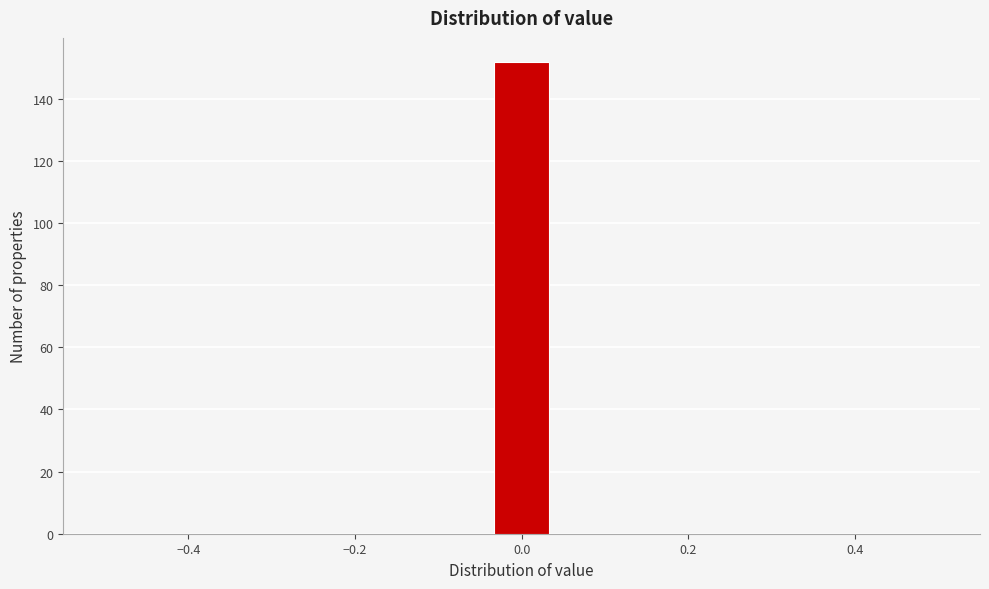

Read against the x-axis, roughly where is the centre of the tallest bar?

0.00